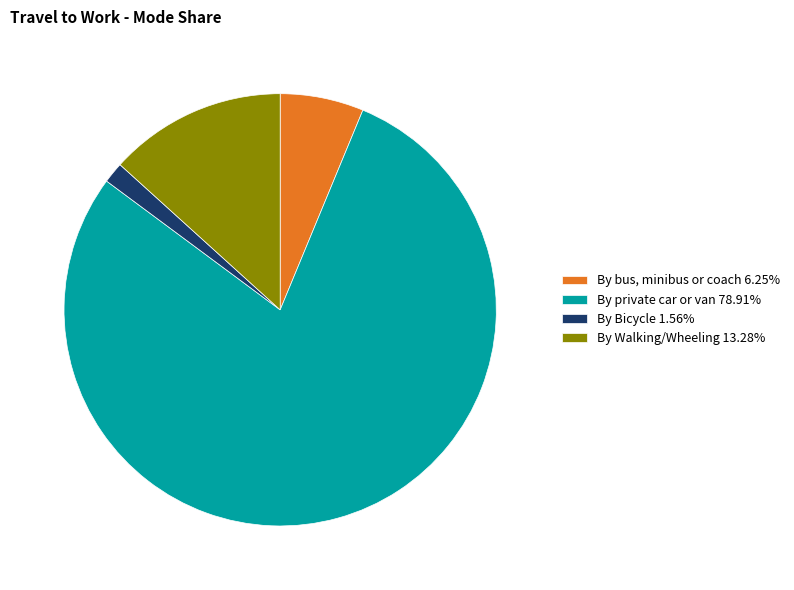

Which category has the biggest portion of the pie?

By private car or van